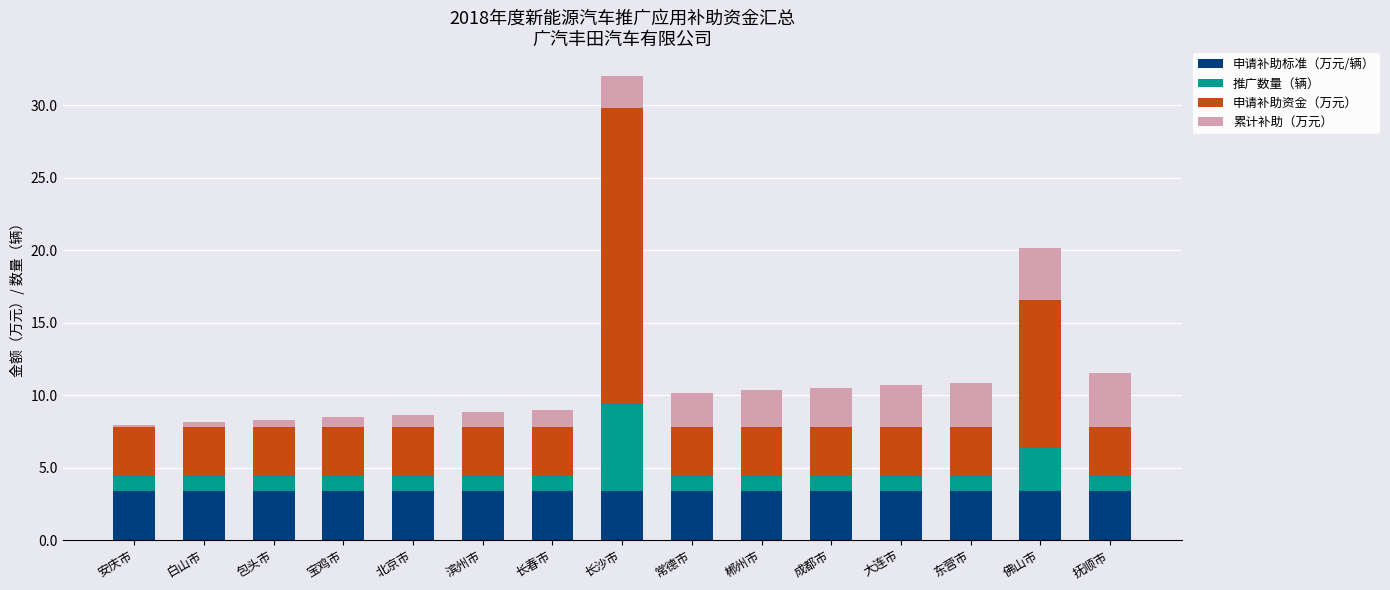

What is the sum of all 申请补助标准（万元/辆） values?

51.0